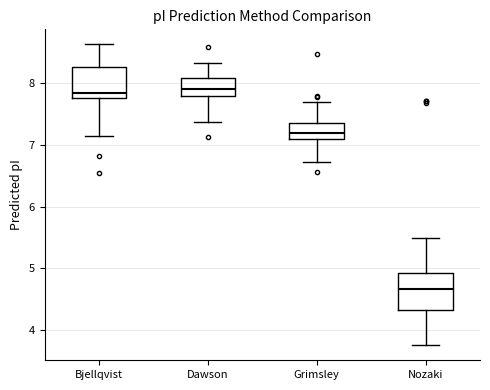

Where does the median line of the box for Dawson sit on the y-axis? The values are not printed on the chart, so give them approximately, as read against the axis.

7.9